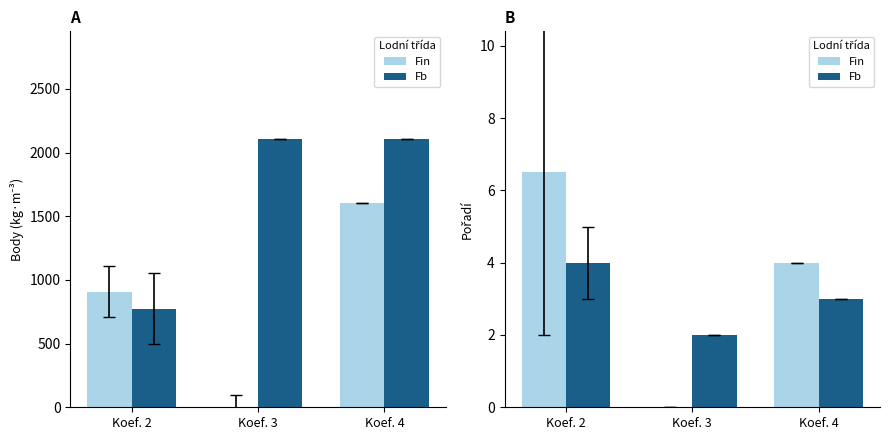

The Fb series shows 2.0 at Koef. 3. True or false?

True